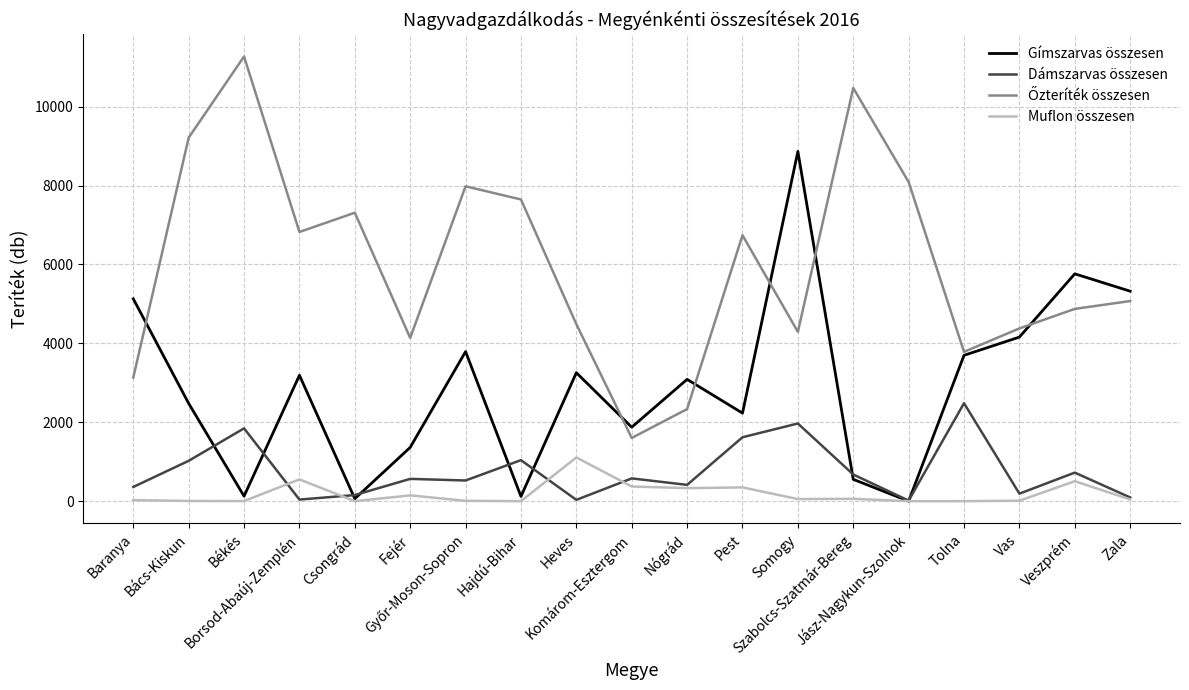

Reading left to right, what are all the values shown in this chart?

Gímszarvas összesen: Baranya=5129	Bács-Kiskun=2478	Békés=127	Borsod-Abaúj-Zemplén=3191	Csongrád=62	Fejér=1363	Győr-Moson-Sopron=3792	Hajdú-Bihar=120	Heves=3256	Komárom-Esztergom=1875	Nógrád=3088	Pest=2232	Somogy=8866	Szabolcs-Szatmár-Bereg=553	Jász-Nagykun-Szolnok=0	Tolna=3697	Vas=4159	Veszprém=5763	Zala=5323
Dámszarvas összesen: Baranya=360	Bács-Kiskun=1023	Békés=1846	Borsod-Abaúj-Zemplén=40	Csongrád=155	Fejér=565	Győr-Moson-Sopron=524	Hajdú-Bihar=1040	Heves=33	Komárom-Esztergom=577	Nógrád=413	Pest=1620	Somogy=1969	Szabolcs-Szatmár-Bereg=676	Jász-Nagykun-Szolnok=14	Tolna=2483	Vas=190	Veszprém=724	Zala=94
Őzteríték összesen: Baranya=3134	Bács-Kiskun=9215	Békés=11273	Borsod-Abaúj-Zemplén=6824	Csongrád=7312	Fejér=4139	Győr-Moson-Sopron=7982	Hajdú-Bihar=7648	Heves=4486	Komárom-Esztergom=1602	Nógrád=2334	Pest=6742	Somogy=4292	Szabolcs-Szatmár-Bereg=10473	Jász-Nagykun-Szolnok=8091	Tolna=3785	Vas=4379	Veszprém=4874	Zala=5073
Muflon összesen: Baranya=27	Bács-Kiskun=5	Békés=2	Borsod-Abaúj-Zemplén=552	Csongrád=0	Fejér=147	Győr-Moson-Sopron=8	Hajdú-Bihar=0	Heves=1108	Komárom-Esztergom=372	Nógrád=330	Pest=349	Somogy=53	Szabolcs-Szatmár-Bereg=60	Jász-Nagykun-Szolnok=0	Tolna=0	Vas=11	Veszprém=506	Zala=44